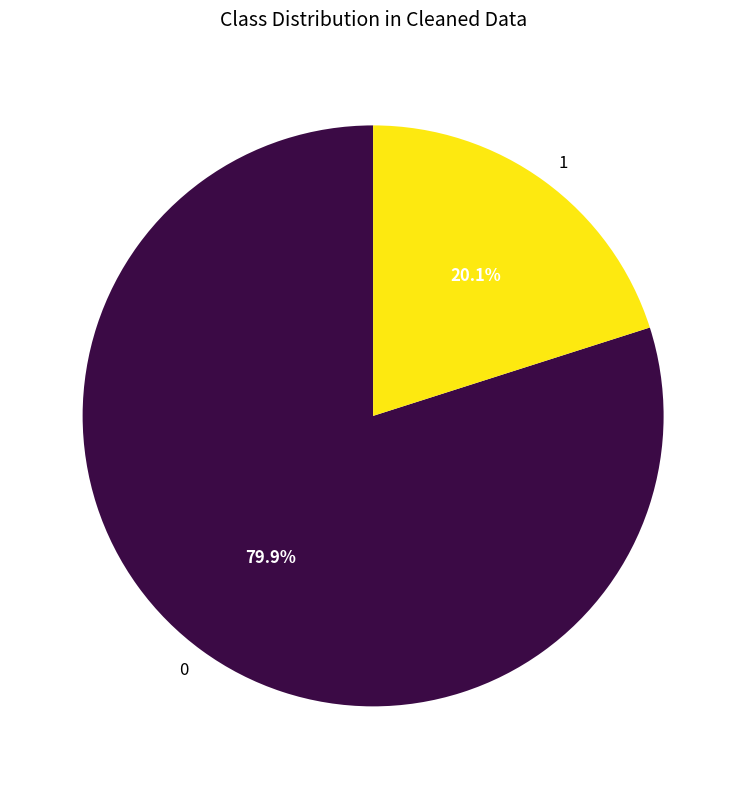

Rank the categories by value from lowest to highest.

1, 0